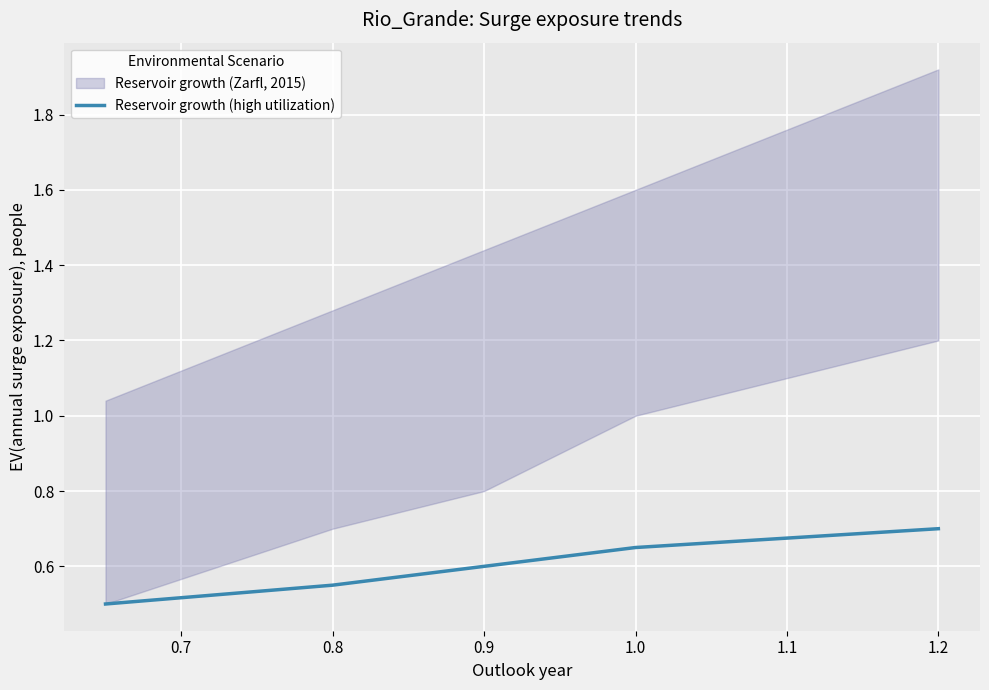

What is the minimum value for Reservoir growth (high utilization)?

0.5